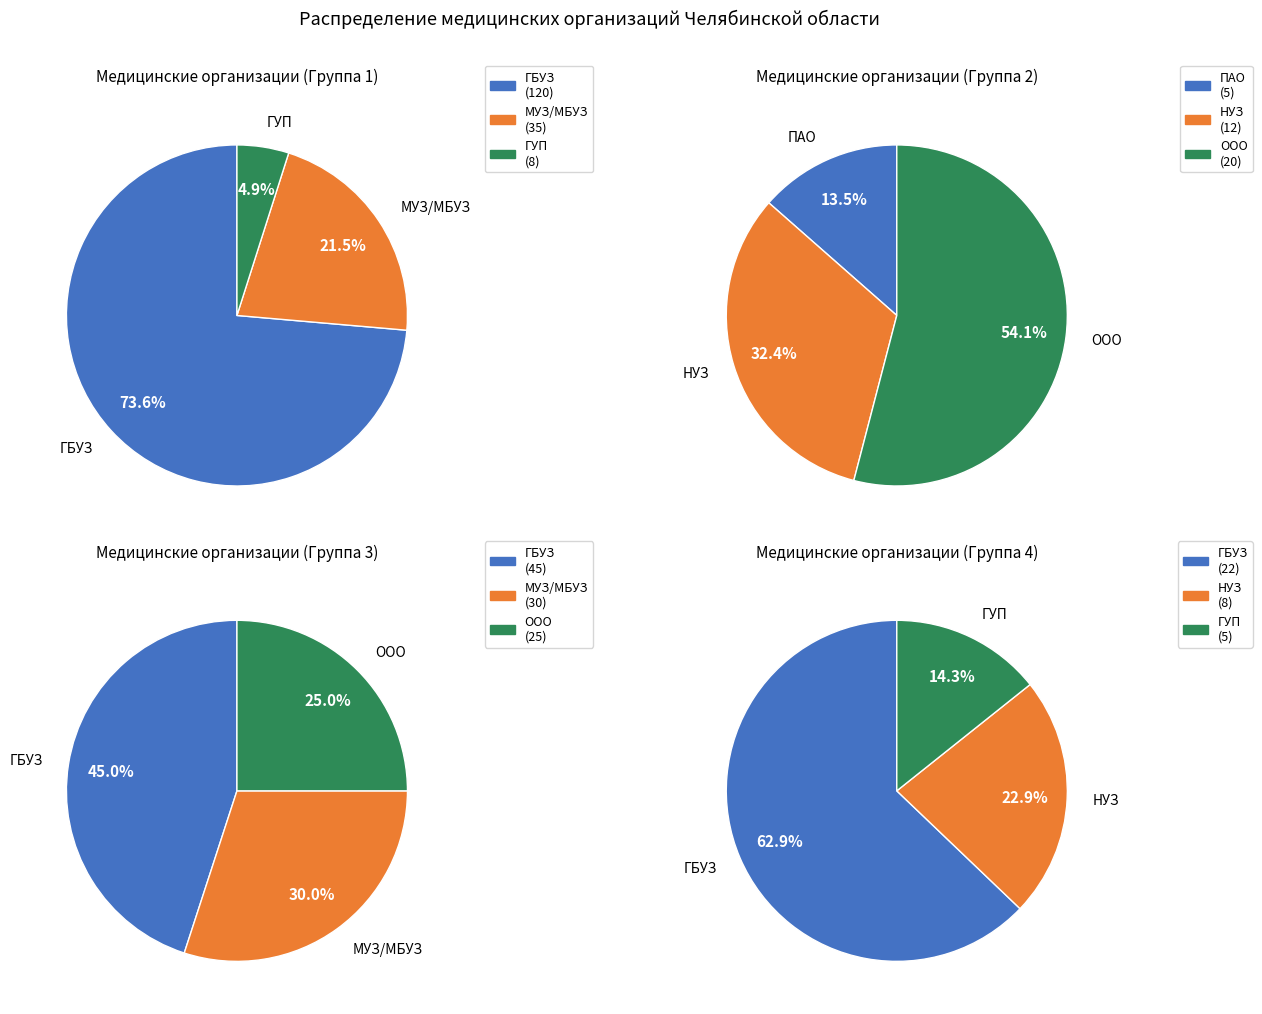

Which category has the smallest portion of the pie?

Публичное акционерное общество